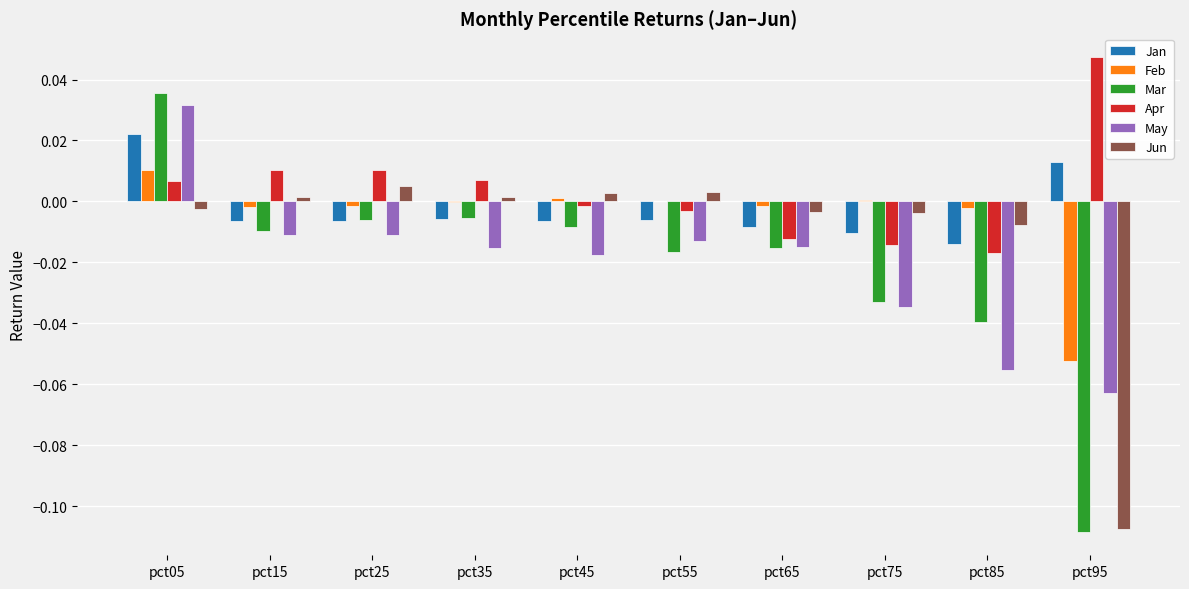

Where does the Feb series first go above 0?

pct05